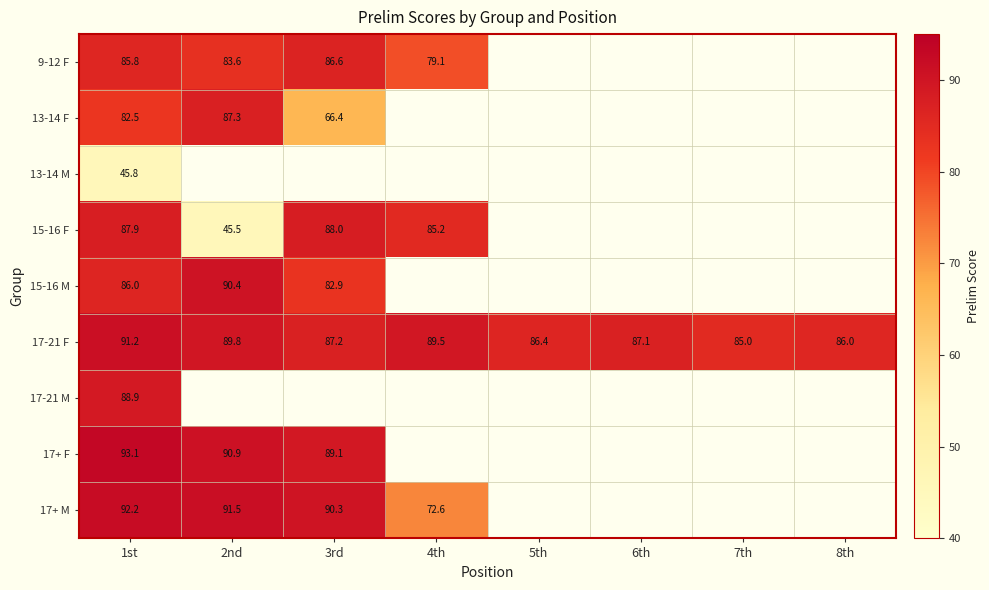

Where is 17-21 F nearest to the value 88?

3rd